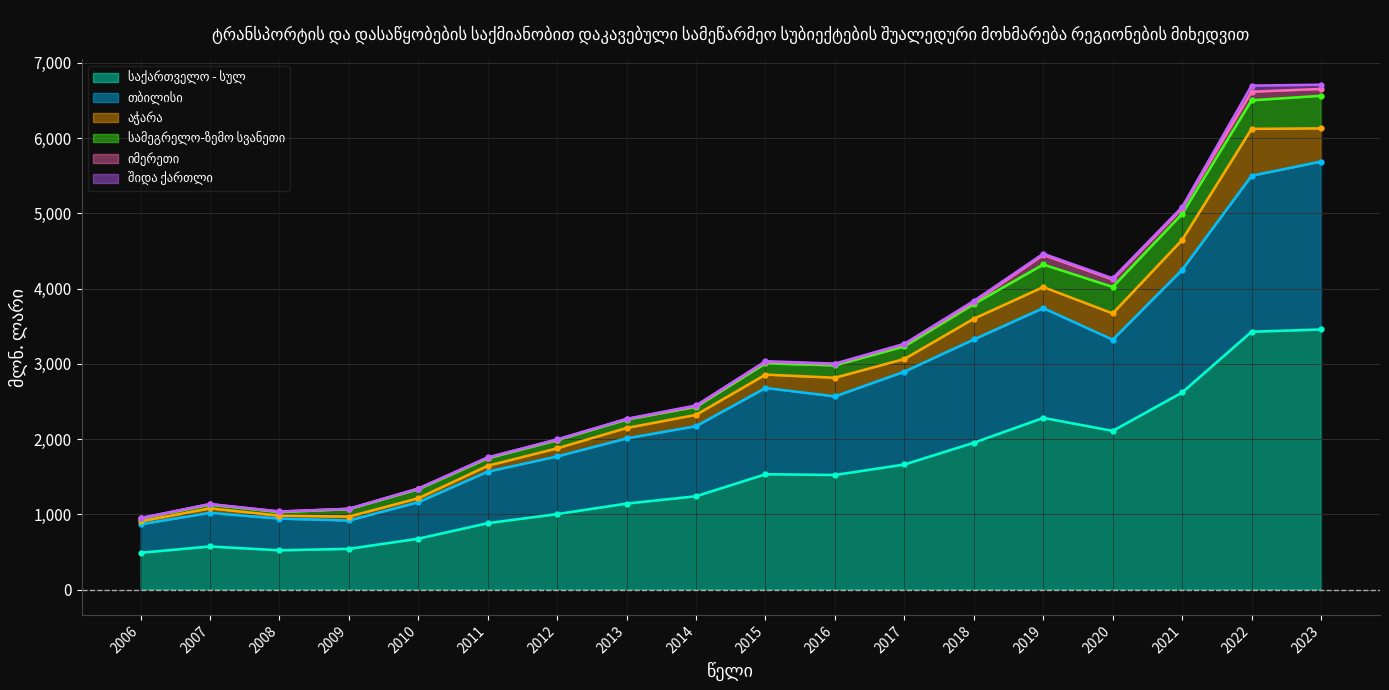

True or false: შიდა ქართლი and სამეგრელო-ზემო სვანეთი cross at least once.

False